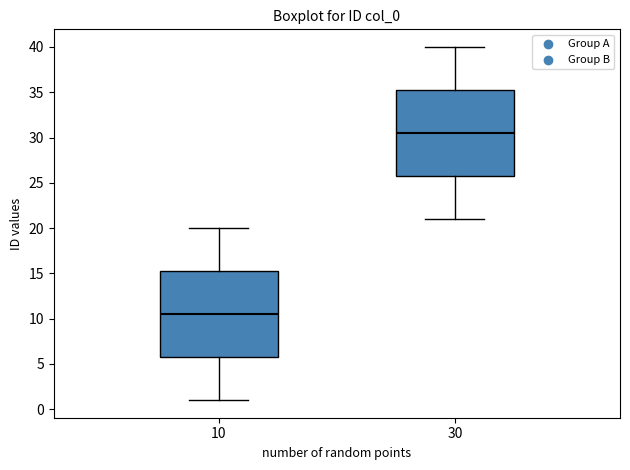

Which box has the lowest median line?

10